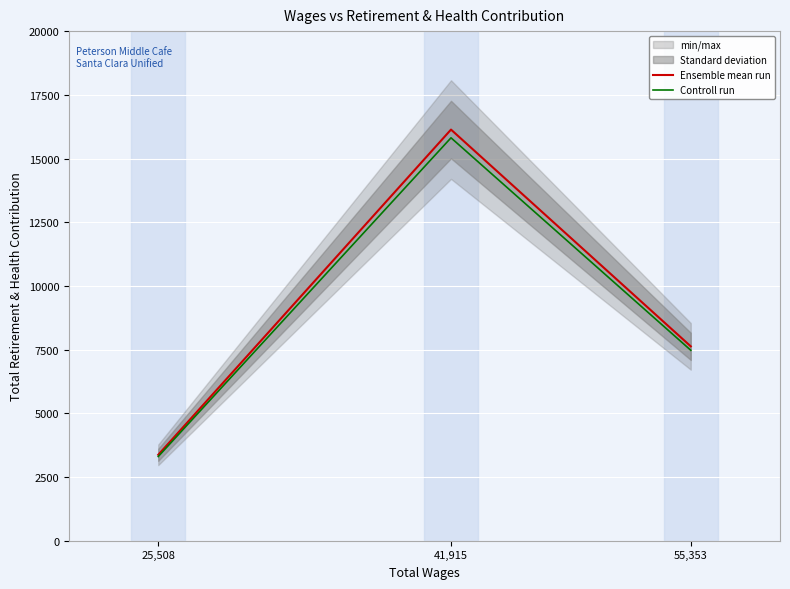

How many values in the Ensemble mean run series are below 7627?

1